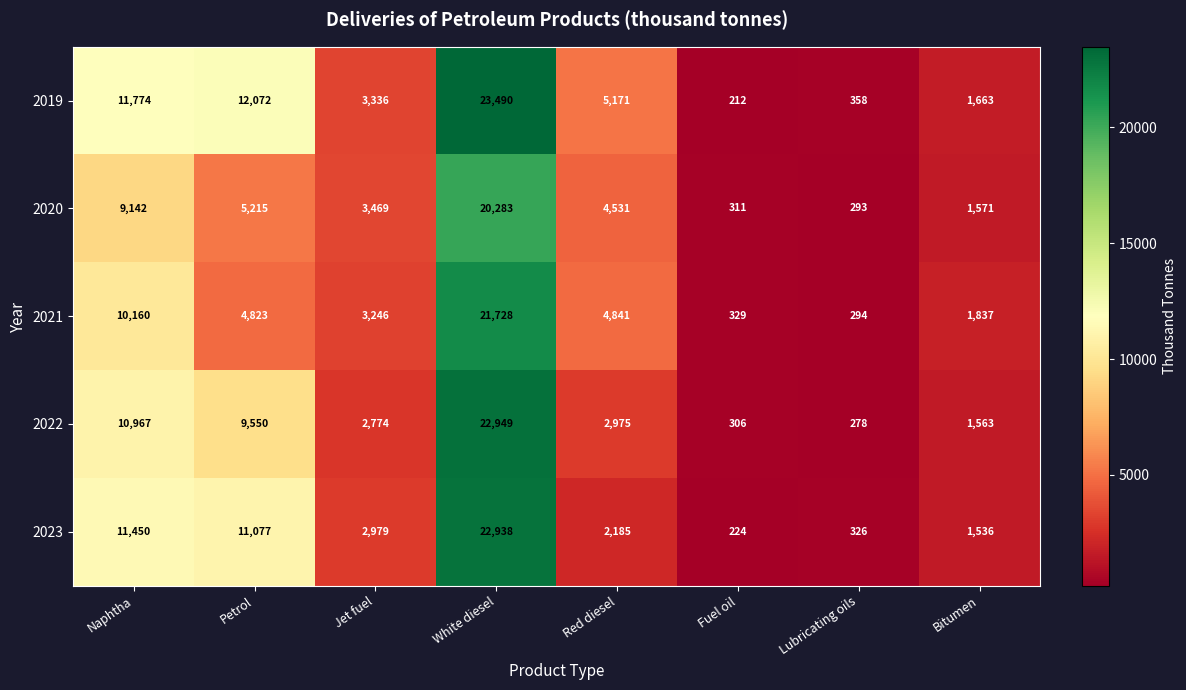

The value of 2022 at Fuel oil is 516. True or false?

False